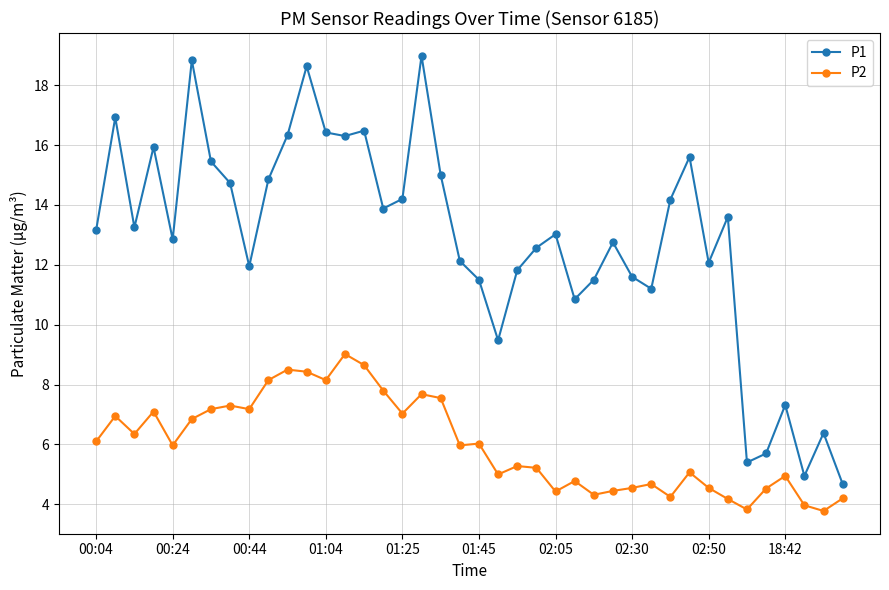

Which series has the largest total across all categories?

P1